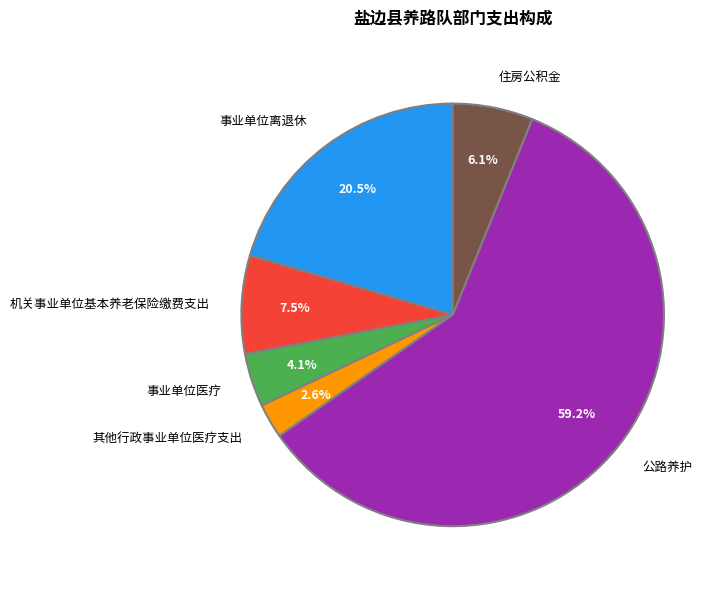

Between 其他行政事业单位医疗支出 and 公路养护, which is larger?

公路养护